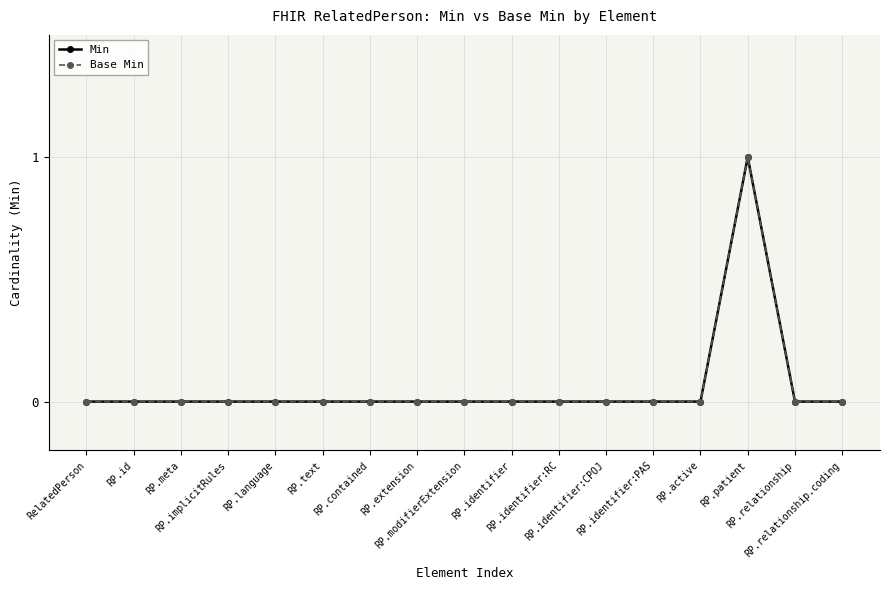

Is this an area chart (filled region under the line)?

No